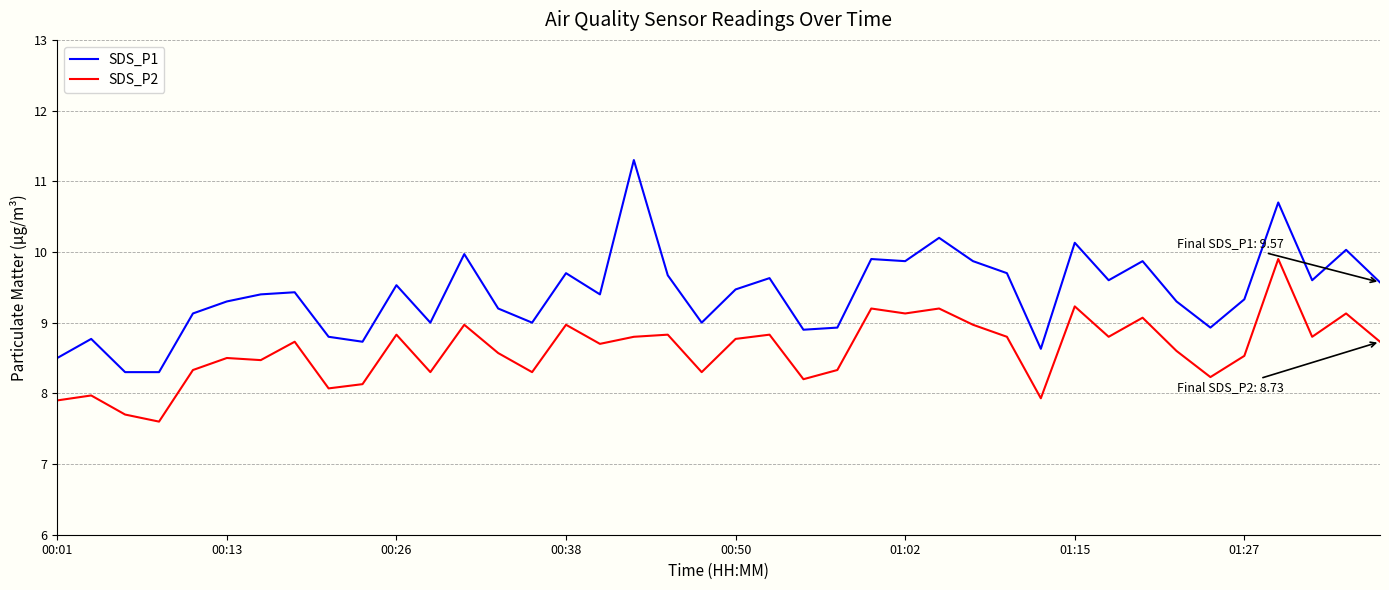

How many lines are shown in the chart?

2